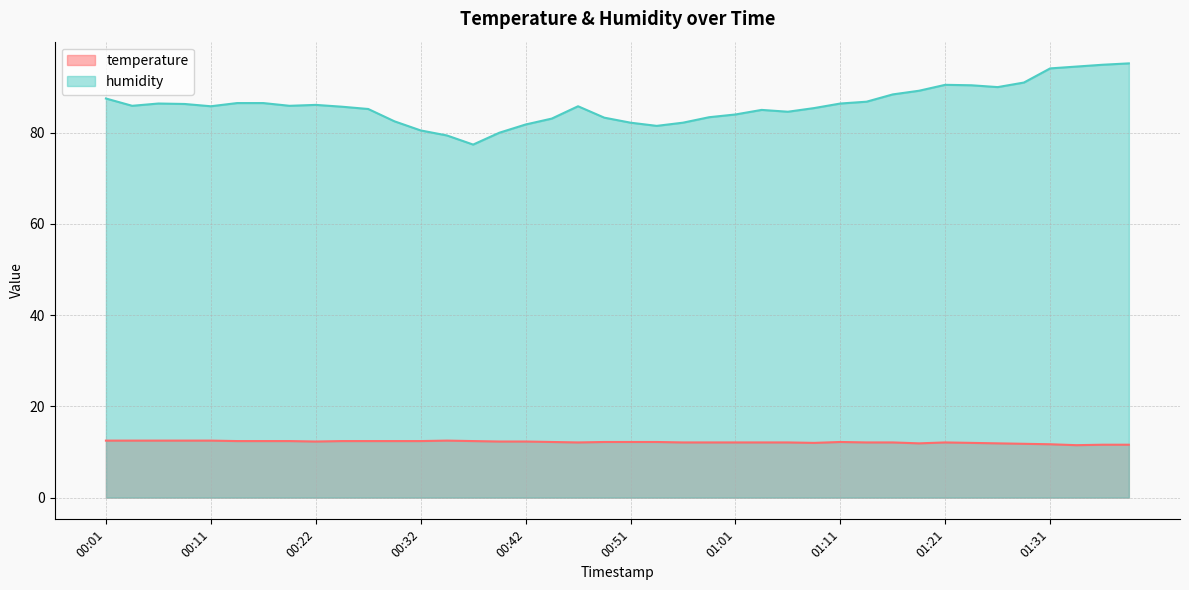

How many data points in temperature are above 12?

31